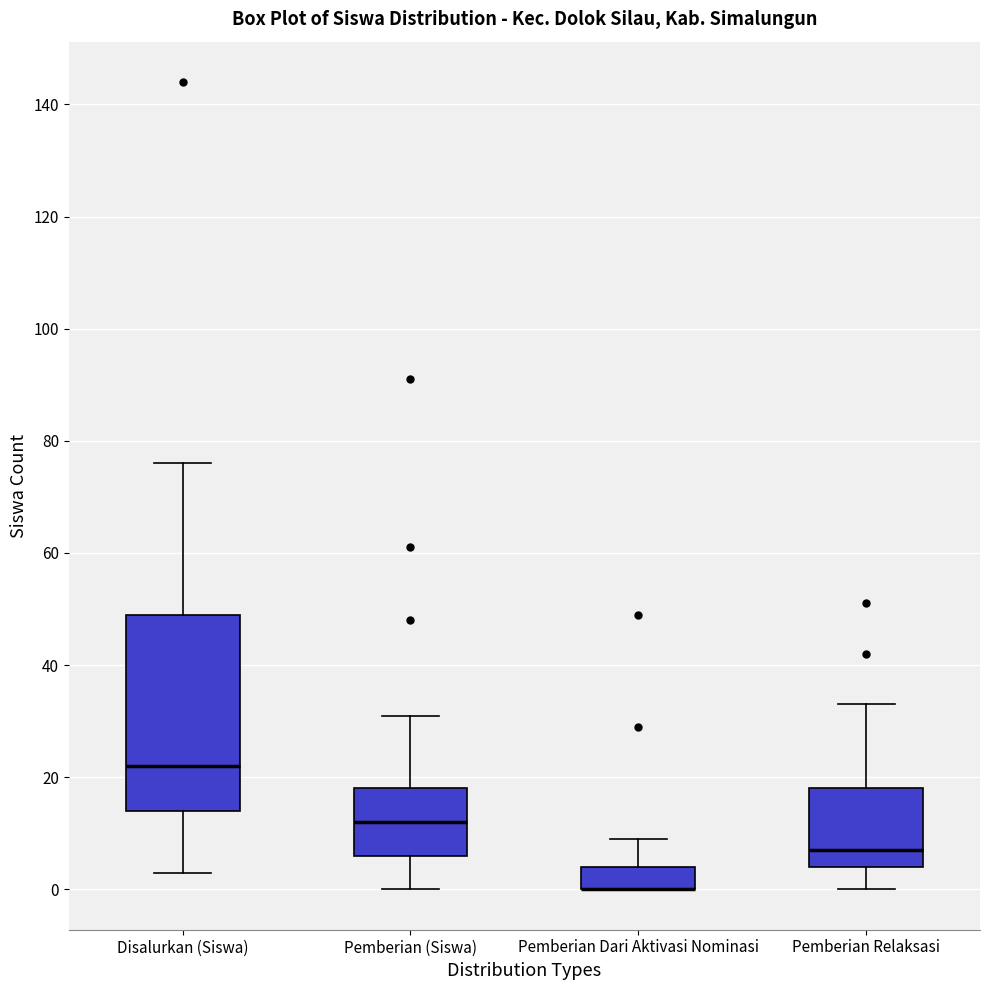

Which box is the tallest, from its lower edge to its upper edge?

Disalurkan (Siswa)